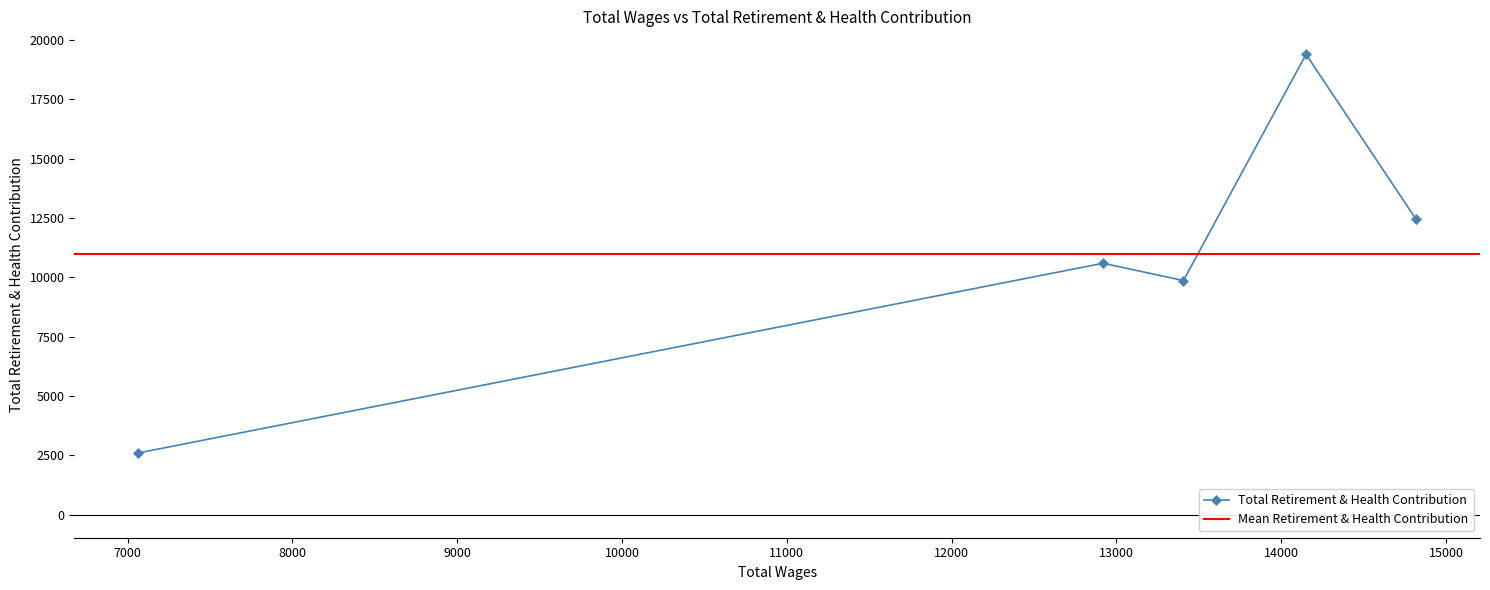

What is the sum of all values?

54873